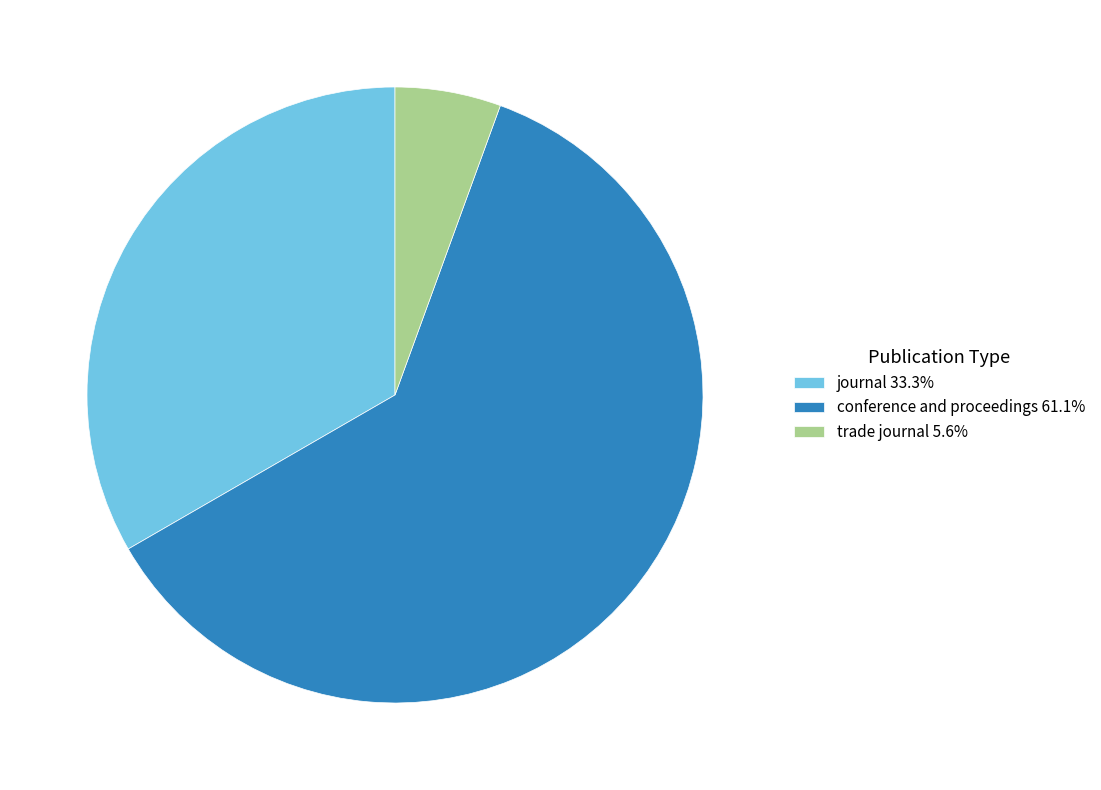

Which slice is the largest?

conference and proceedings